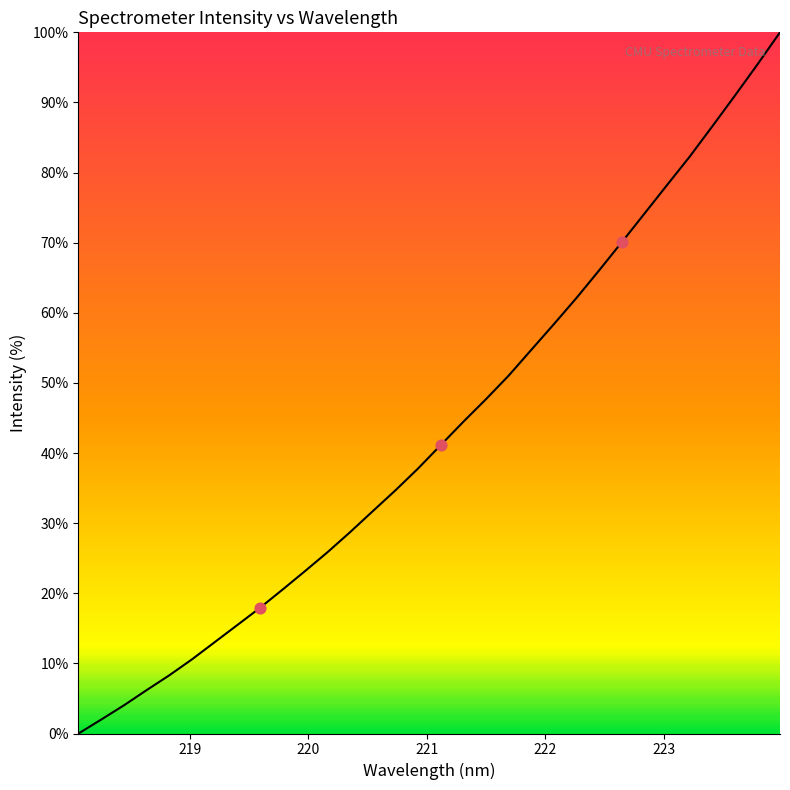

What is the difference between the maximum and minimum values?

100.0